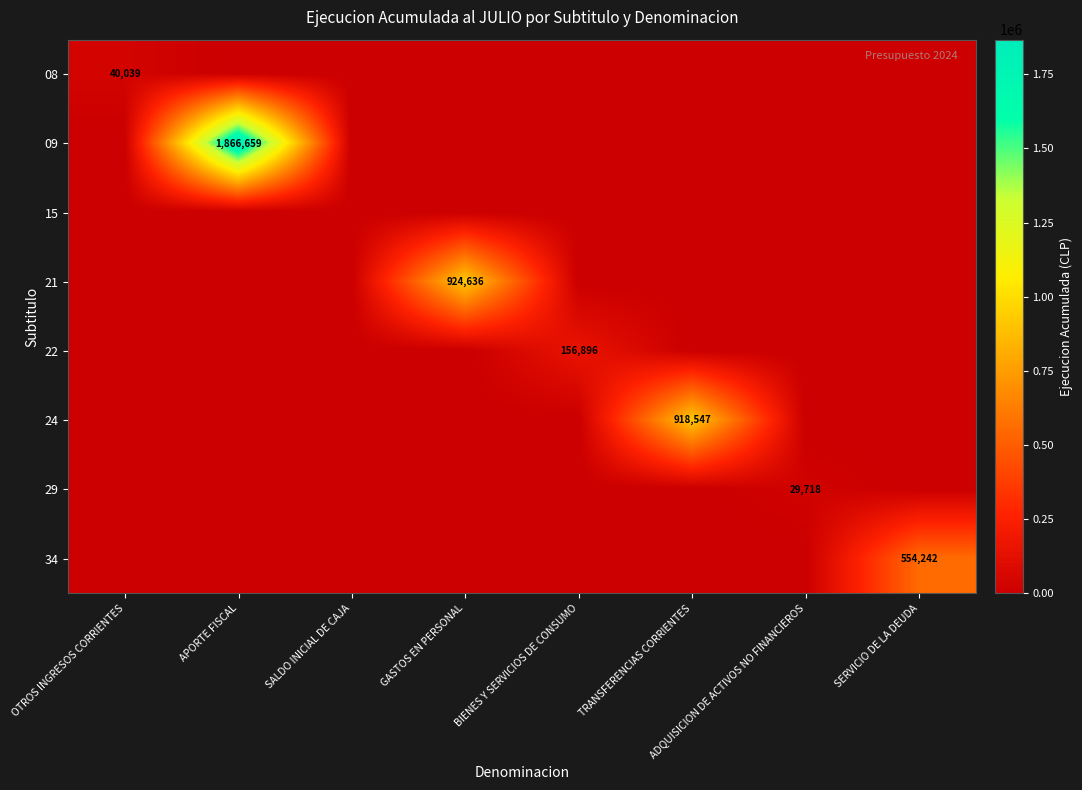

Between SERVICIO DE LA DEUDA and BIENES Y SERVICIOS DE CONSUMO, which is larger?

SERVICIO DE LA DEUDA